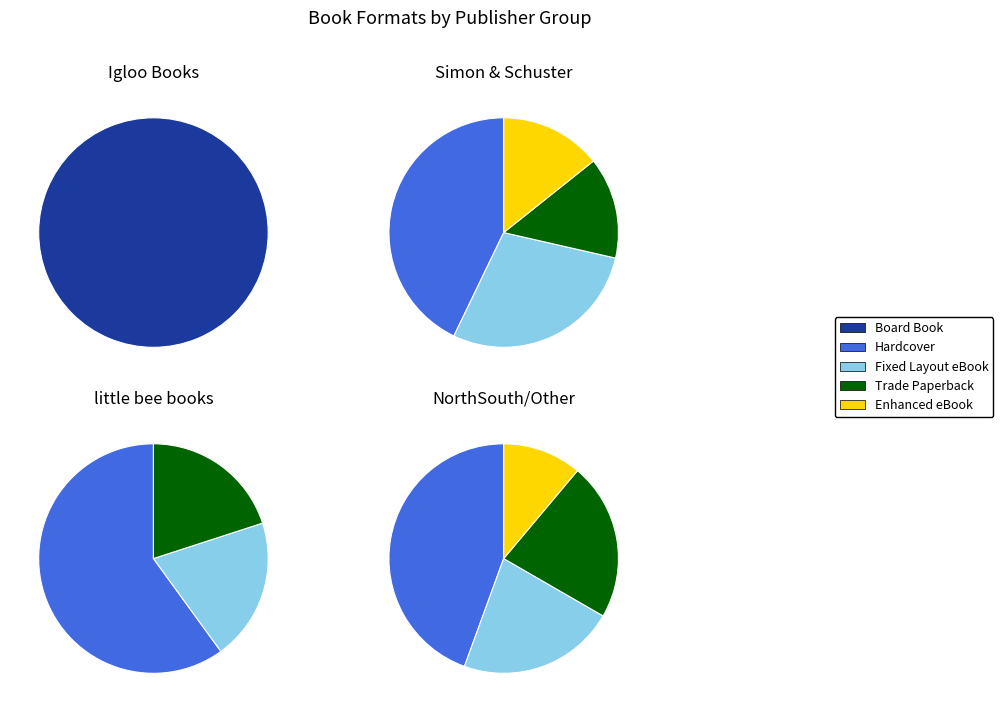

To the nearest percent, what is the difference between the largest and smallest slice percentages?

33%